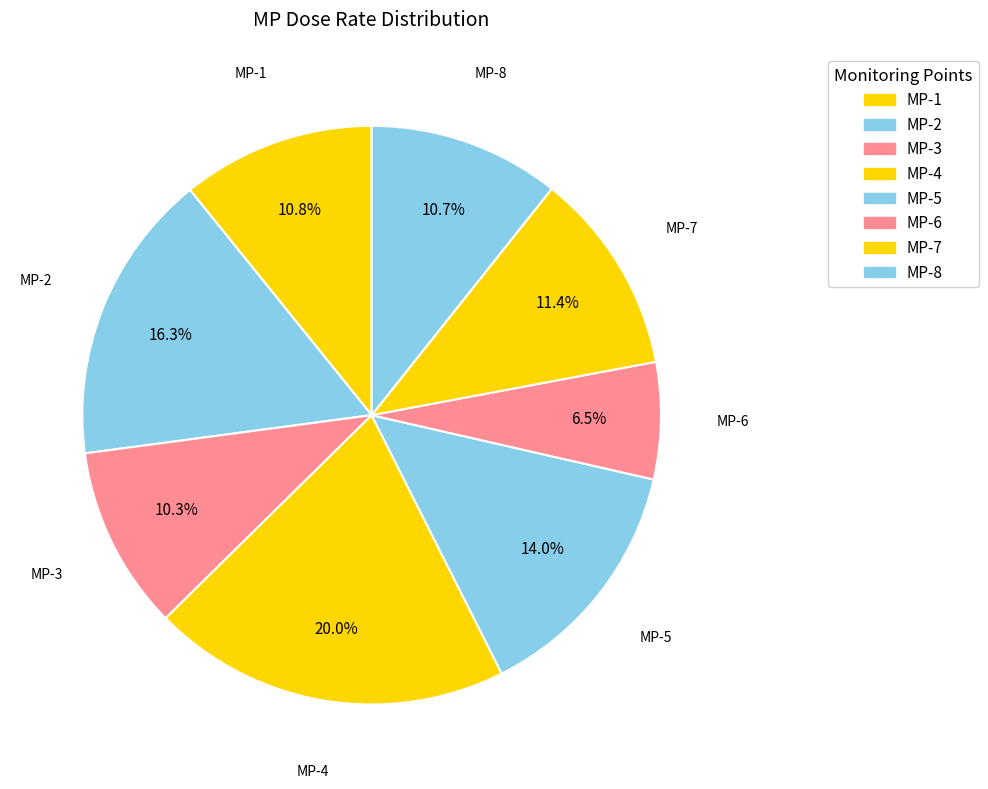

What percentage is NOT represented by MP-6?

93.5%